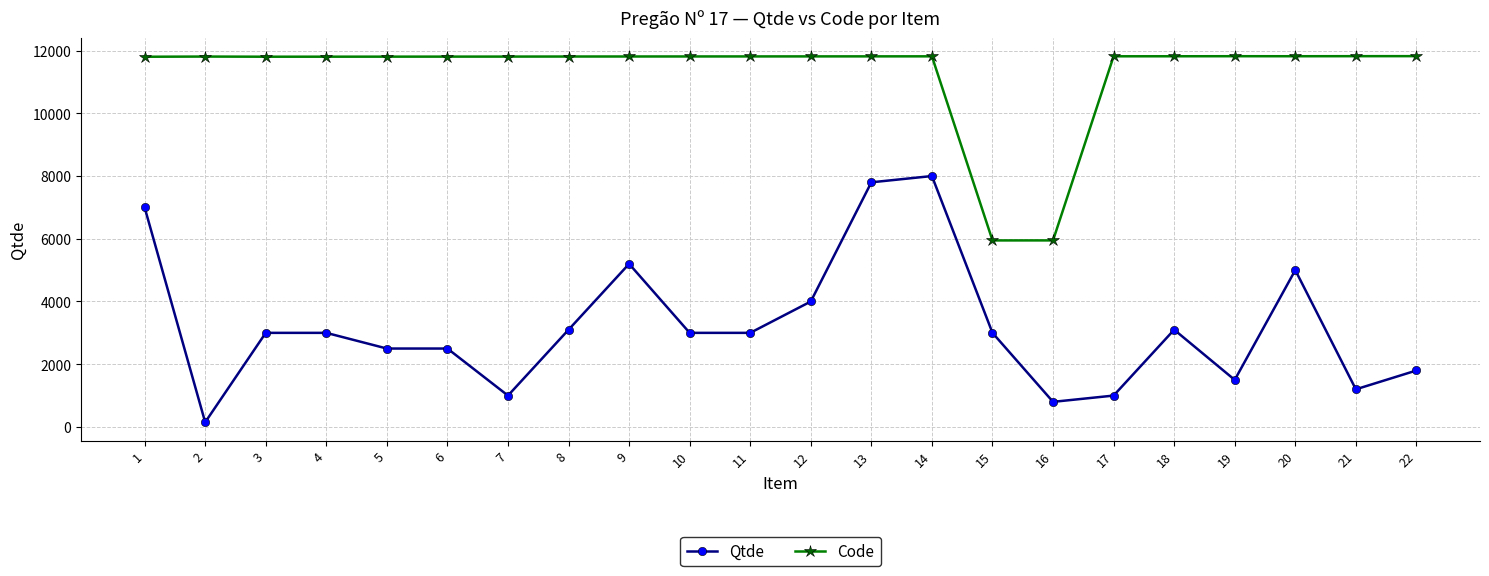

True or false: Qtde and Code cross at least once.

False